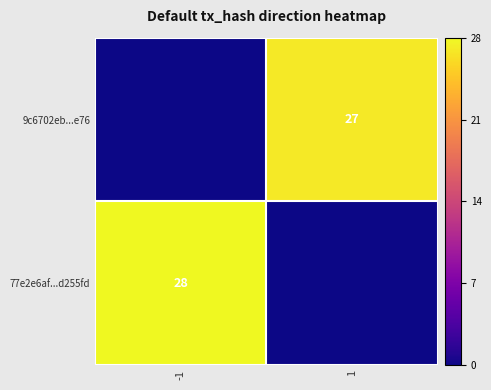

Is it true that 77e2e6af...d255fd equals 28 at -1?

True